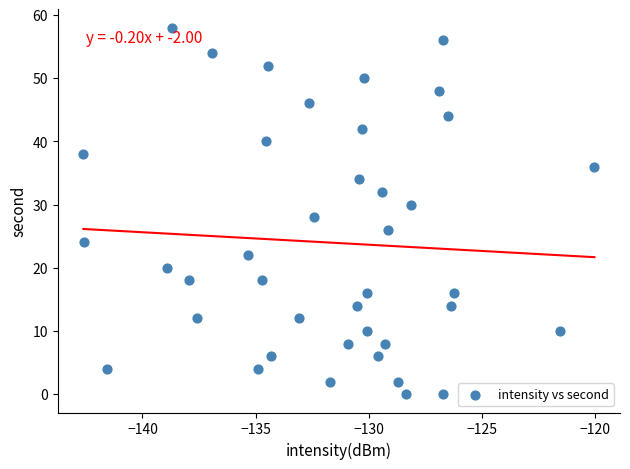

What is the range of Y values (max minus min)?

58